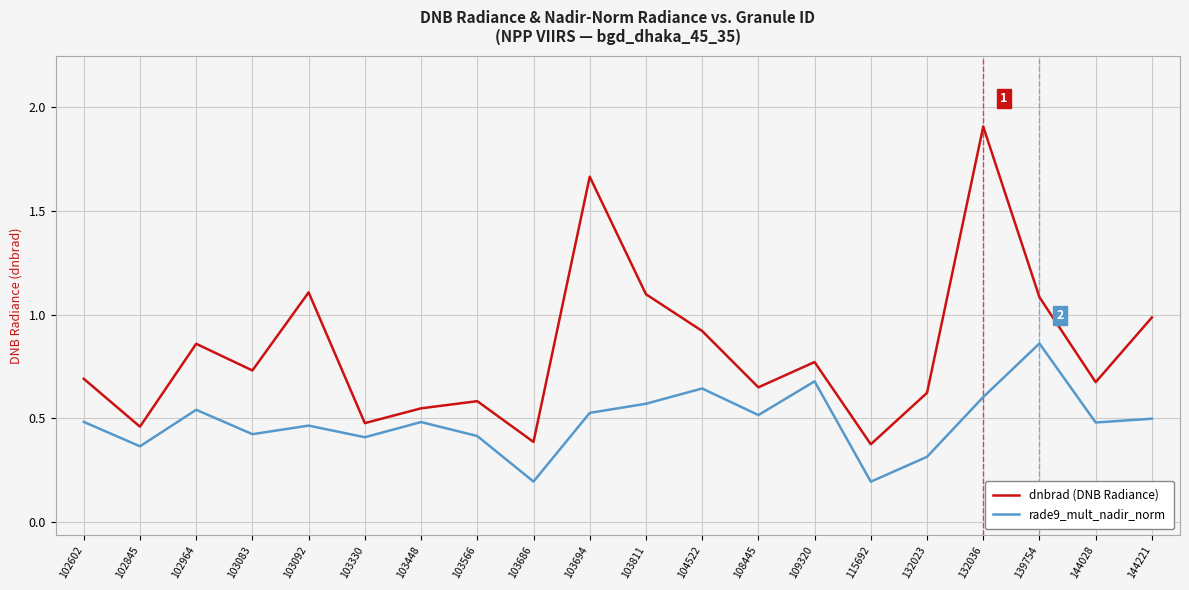

What is the sum of the dnbrad (DNB Radiance) values at 104522 and 103330?

1.4